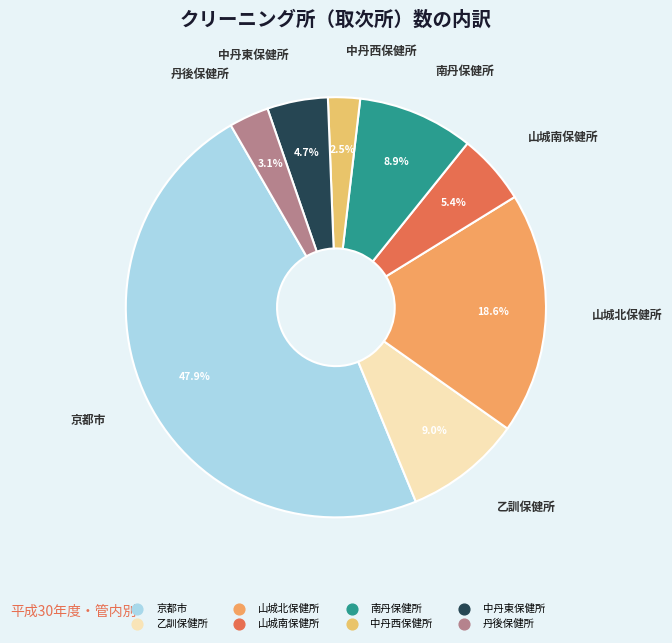

Does 乙訓保健所 represent more than half of the total?

No